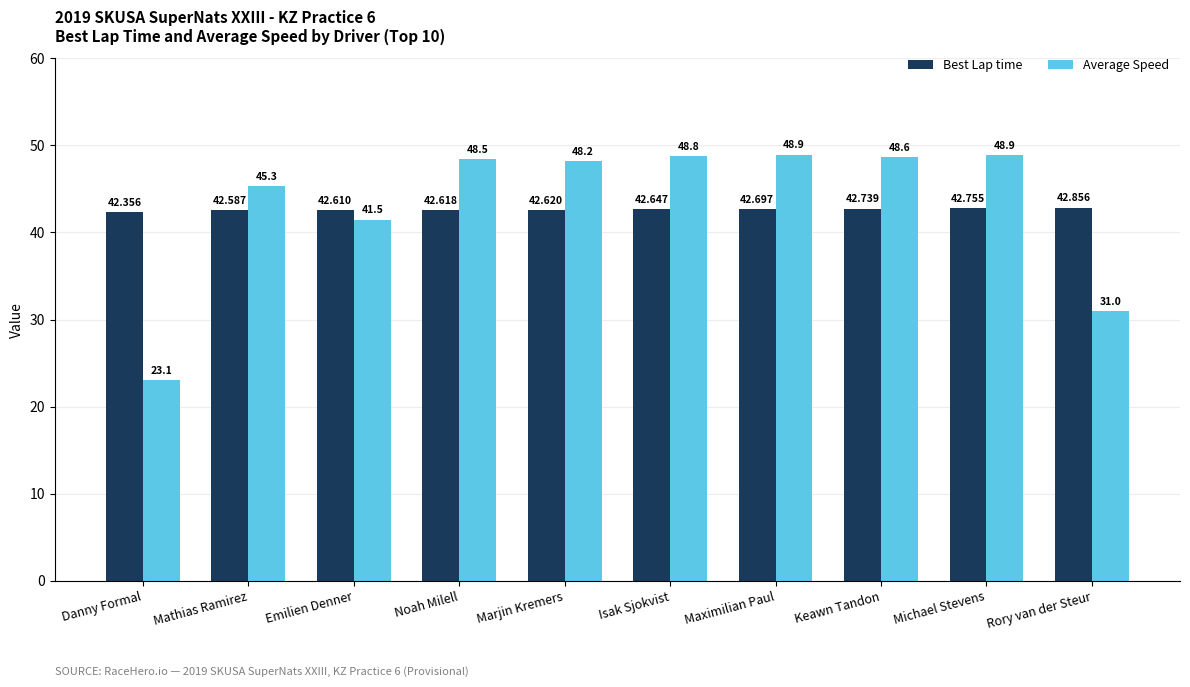

Which series changed the most between Michael Stevens and Rory van der Steur?

Average Speed